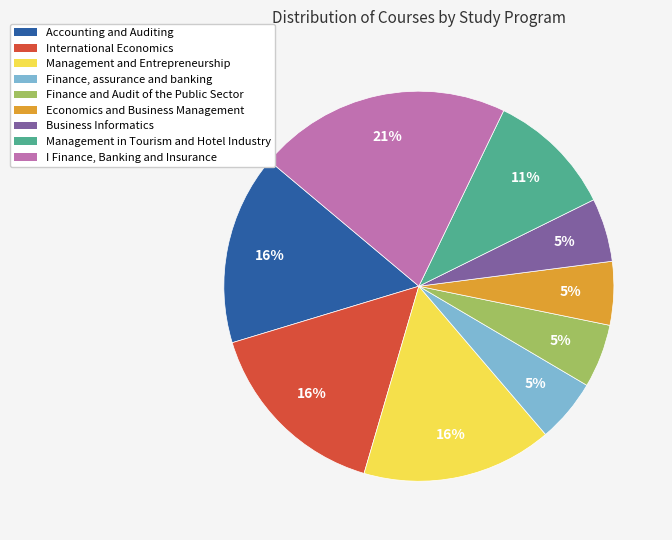

How many segments does this pie chart have?

9